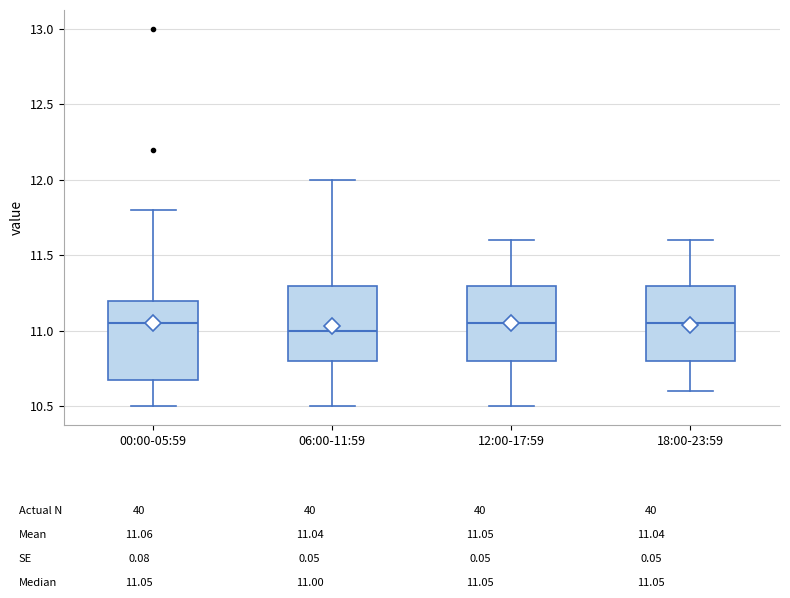

Reading left to right, read every box against the y-axis: the position of its median line, the range the box covers, and the ends of its whiskers. The values are not printed on the chart, so give them approximately, as read against the axis.

00:00-05:59: median 11.05, box 10.70 to 11.20, whiskers 10.50 to 11.80
06:00-11:59: median 11.00, box 10.80 to 11.30, whiskers 10.50 to 12.00
12:00-17:59: median 11.05, box 10.80 to 11.30, whiskers 10.50 to 11.60
18:00-23:59: median 11.05, box 10.80 to 11.30, whiskers 10.60 to 11.60